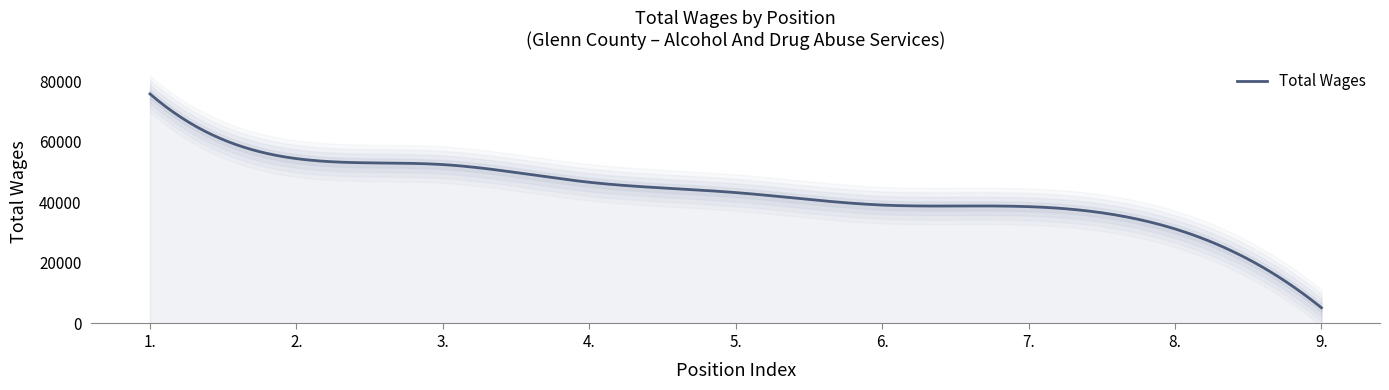

What is the label of the 2nd point from the left?

2.